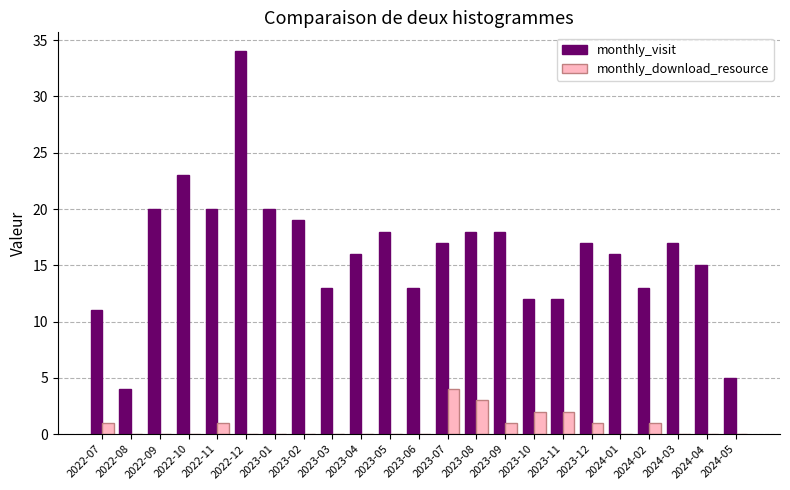

The value of monthly_visit at 2022-07 is 11. True or false?

True